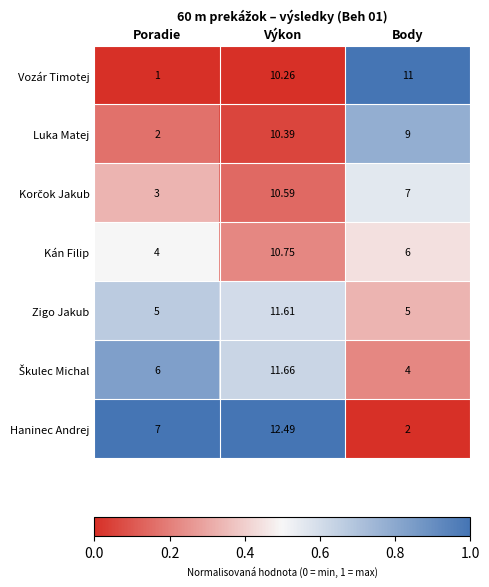

Which series has the largest total across all categories?

Vozár Timotej